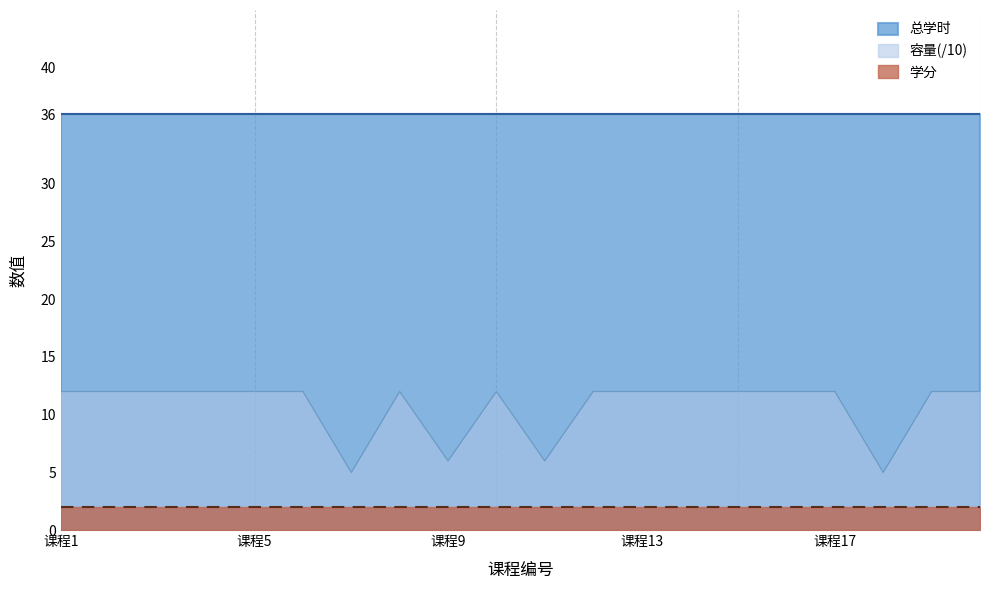

List the series in order of their peak value, highest first.

总学时, 容量(/10), 学分